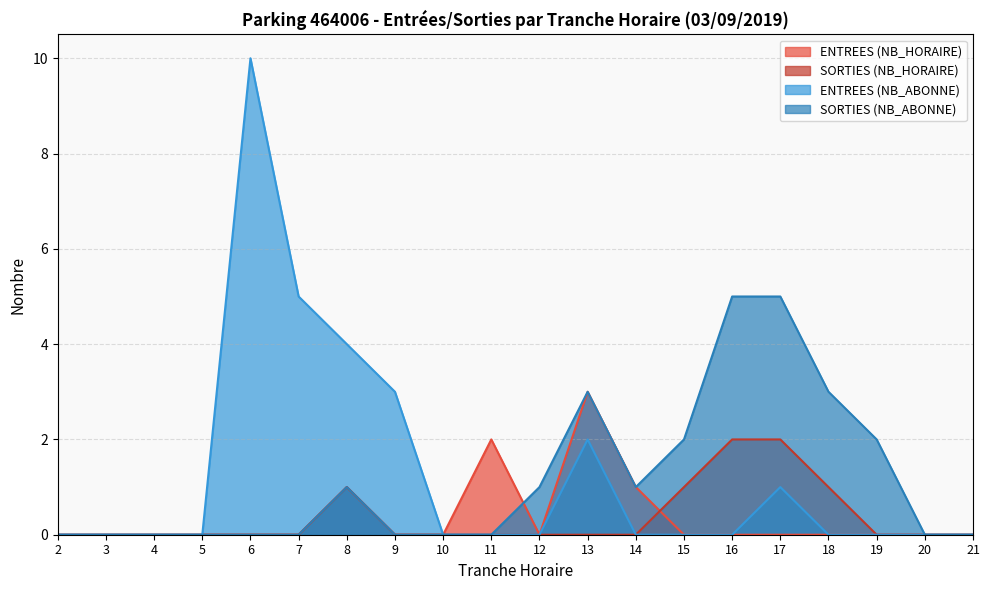

Does the chart have visible grid lines?

Yes